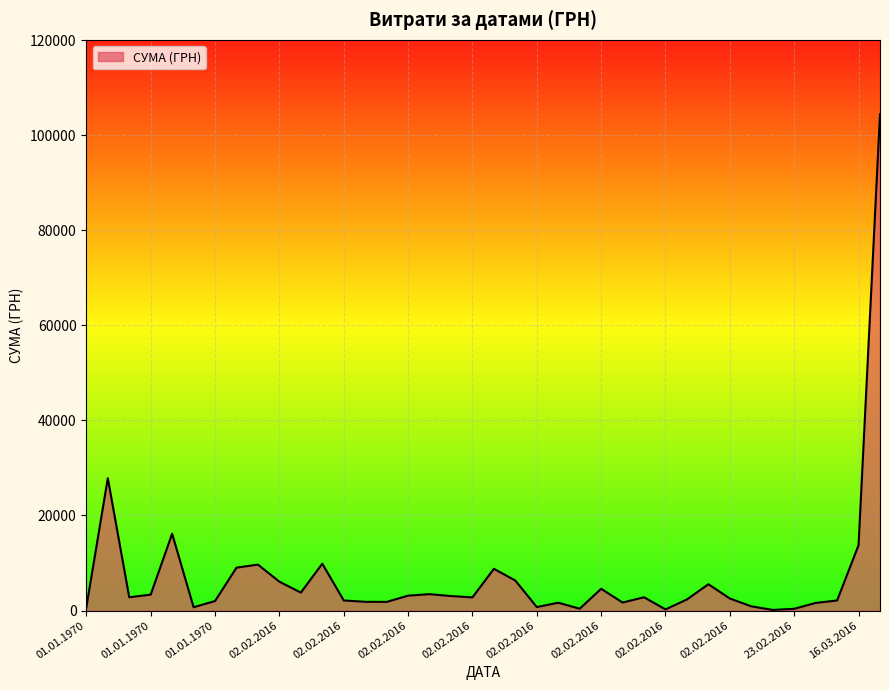

What is the maximum value shown in the chart?

104400.0